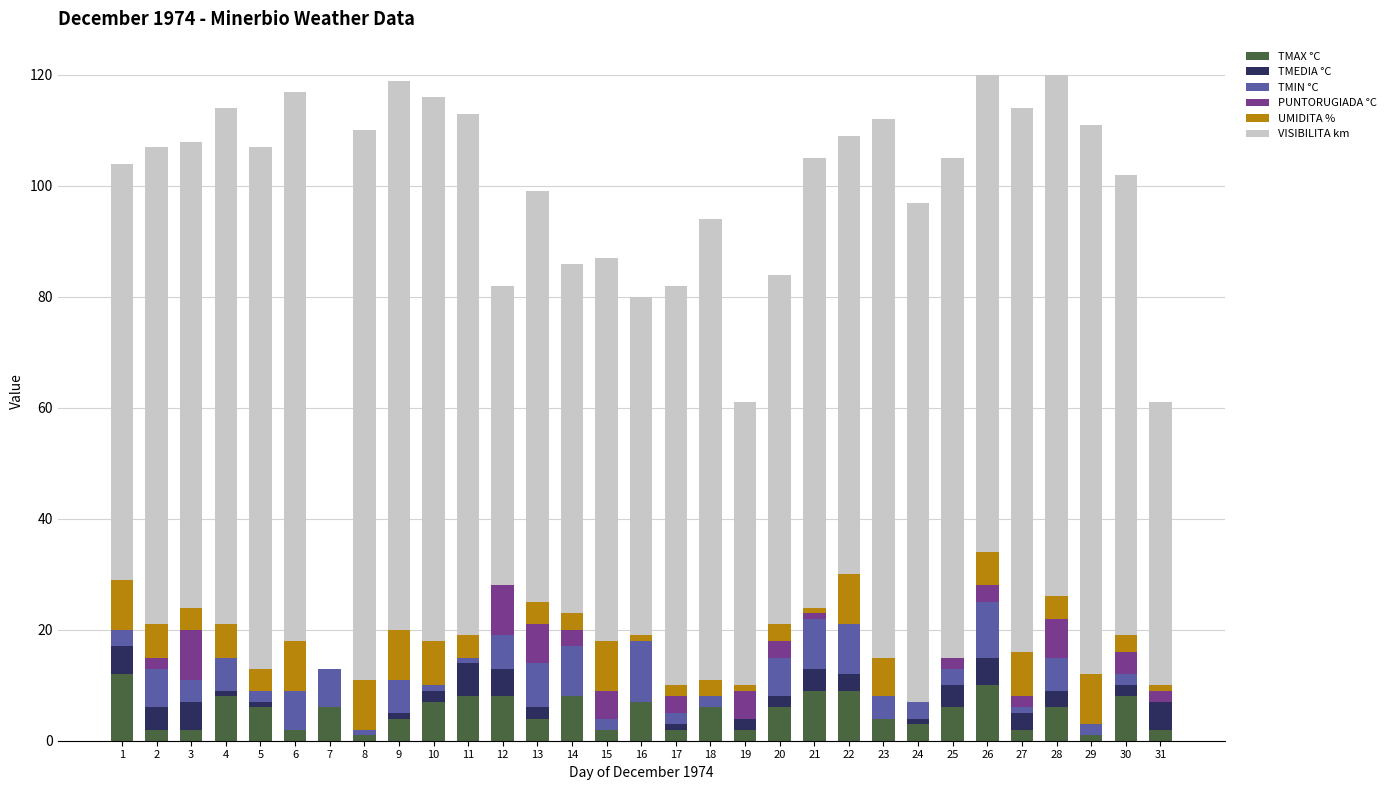

True or false: TMAX °C has a value of 6 at 5.

True